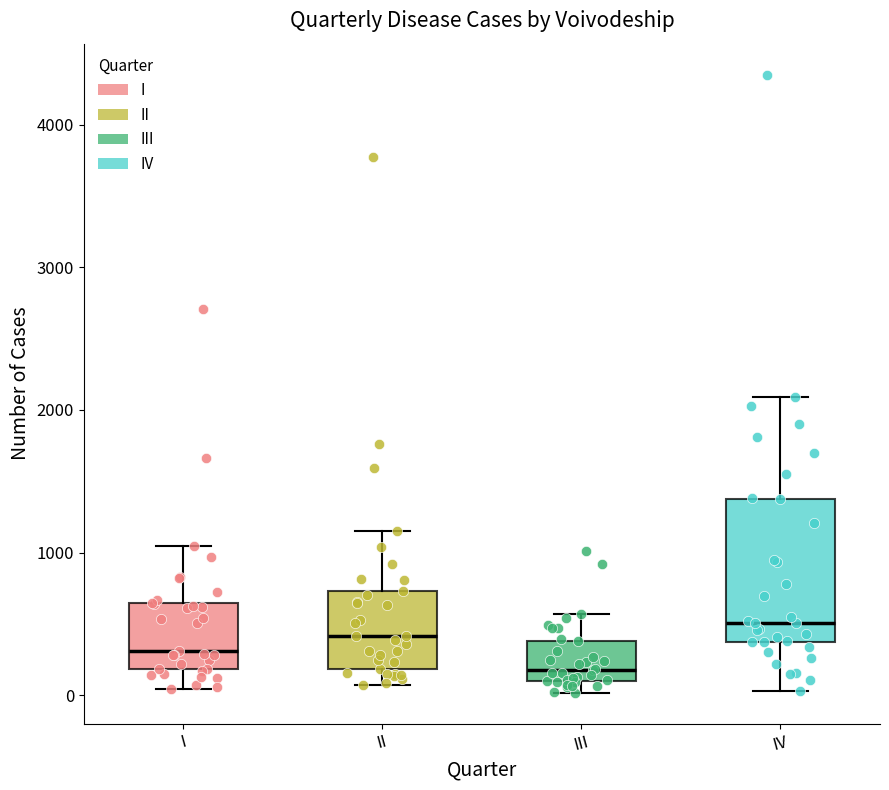

Which box is the tallest, from its lower edge to its upper edge?

IV